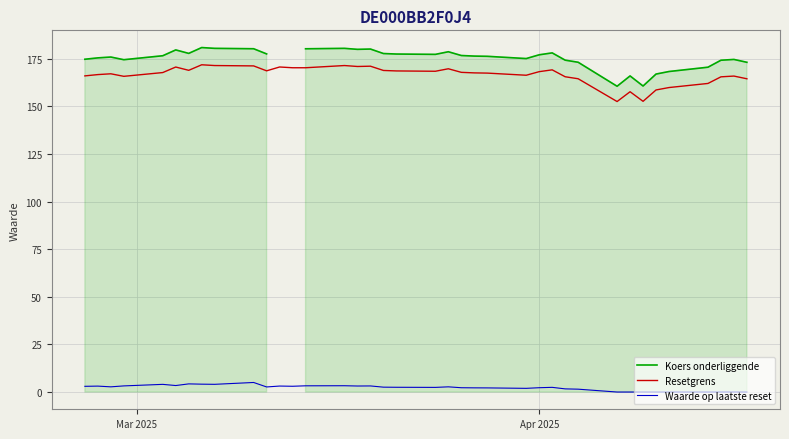

True or false: Resetgrens and Waarde op laatste reset cross at least once.

False